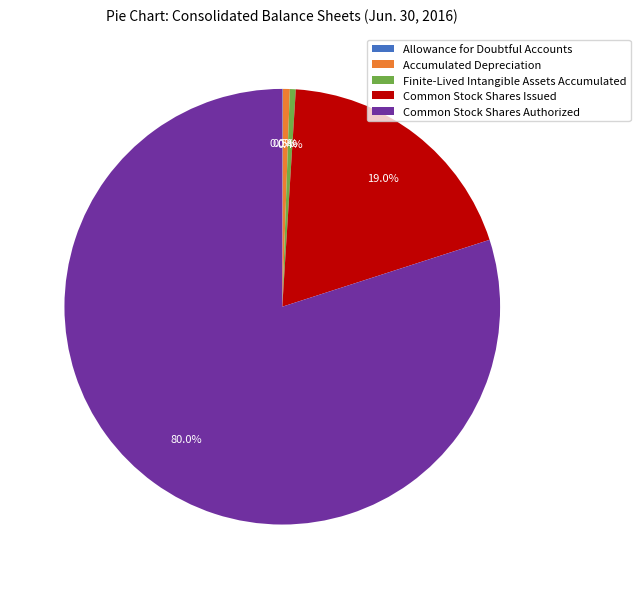

To the nearest percent, what is the difference between the Accumulated Depreciation and Common Stock Shares Issued slice percentages?

19%